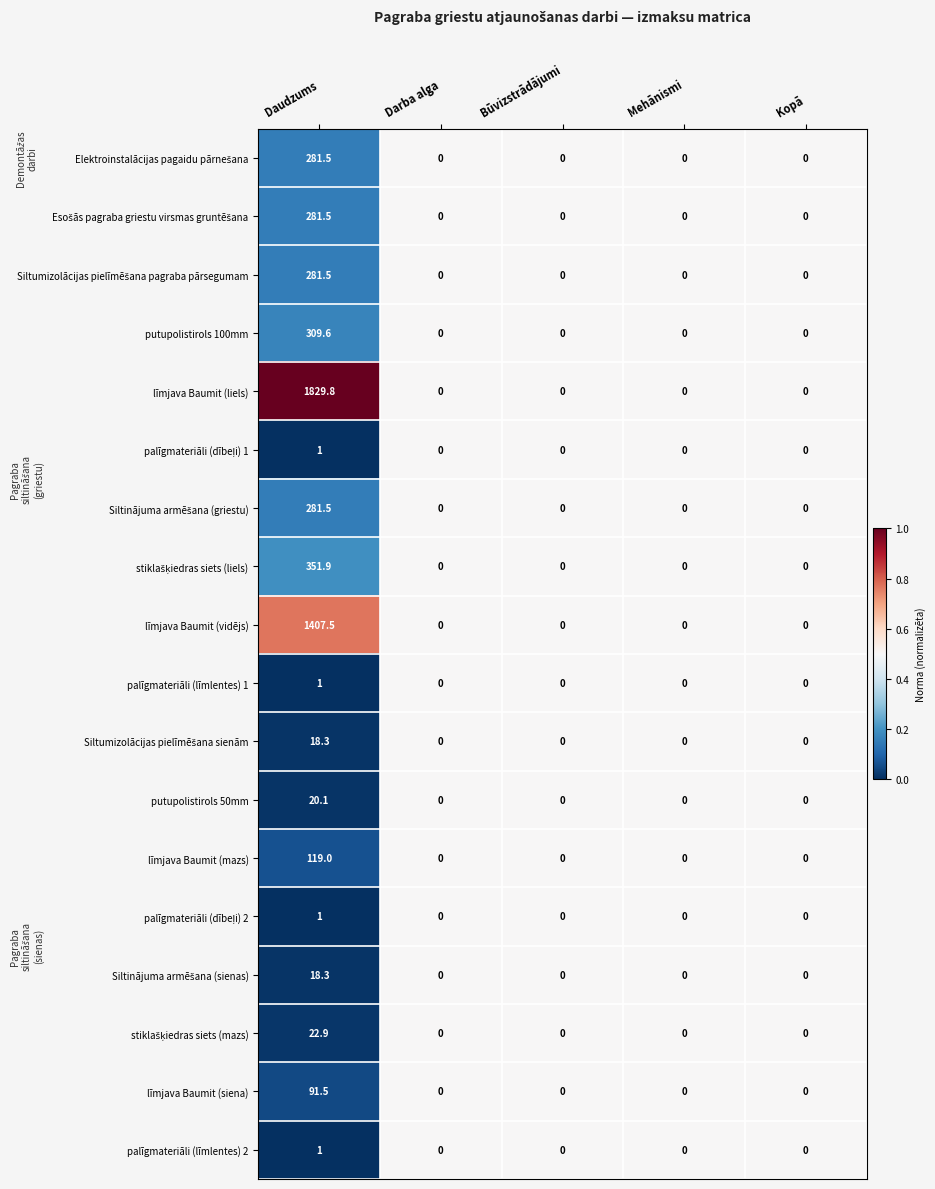

Which series has the largest range (max minus min)?

līmjava Baumit (liels)